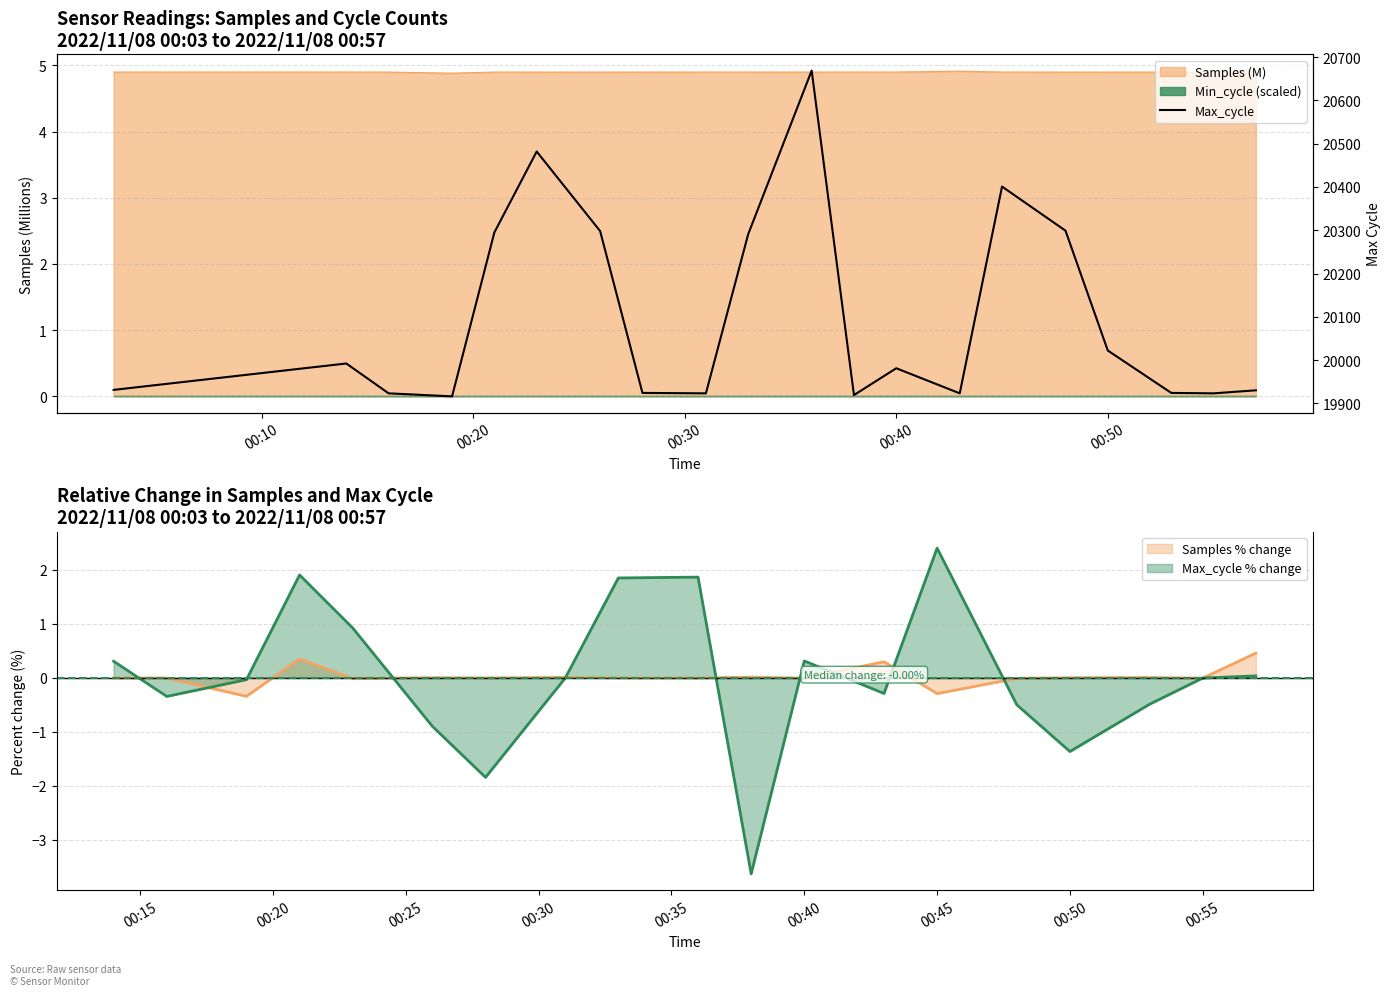

The chart shows a value of 28185 at 00:40. True or false?

False